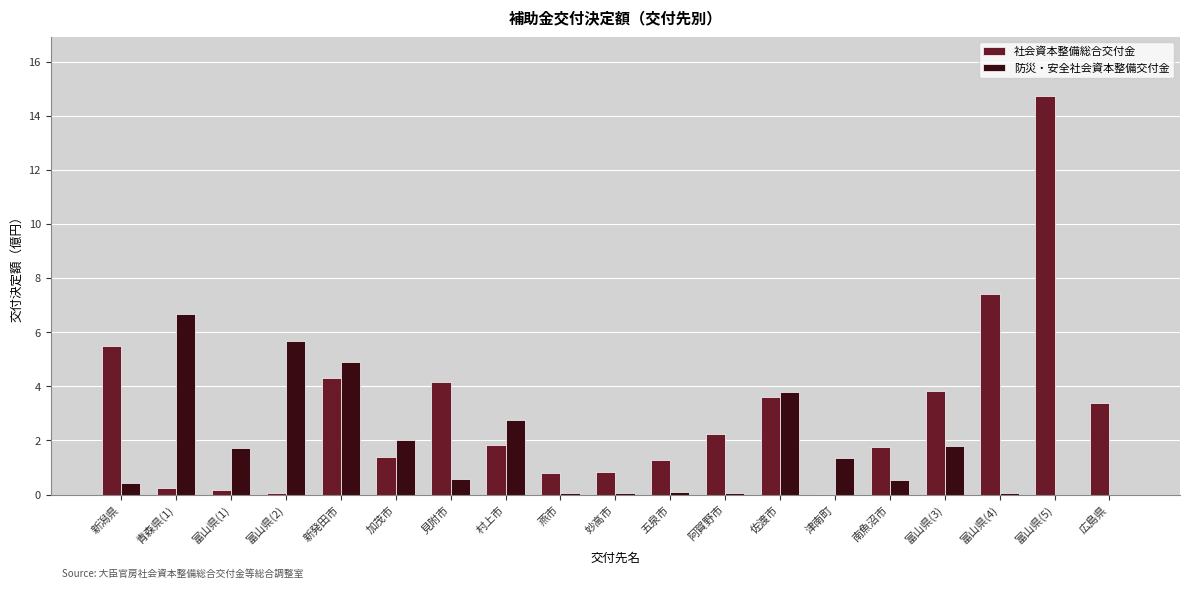

Is it true that 防災・安全社会資本整備交付金 equals 1.9 at 新発田市?

False